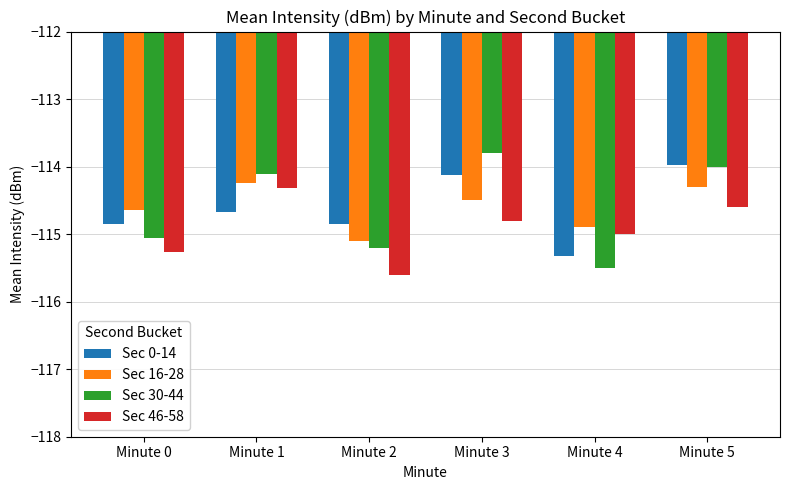

Which category has the lowest value in the Sec 46-58 series?

Minute 2